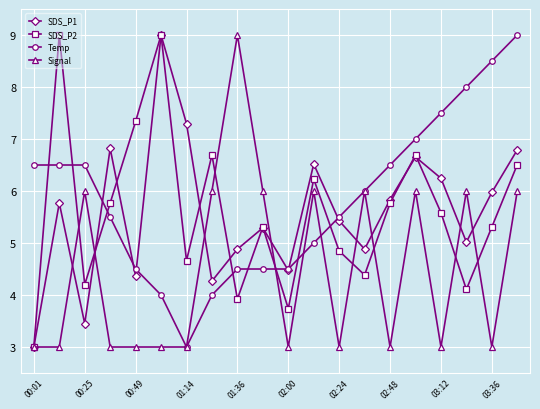

What is the value of the SDS_P2 point at the 1st from the left?

3.0